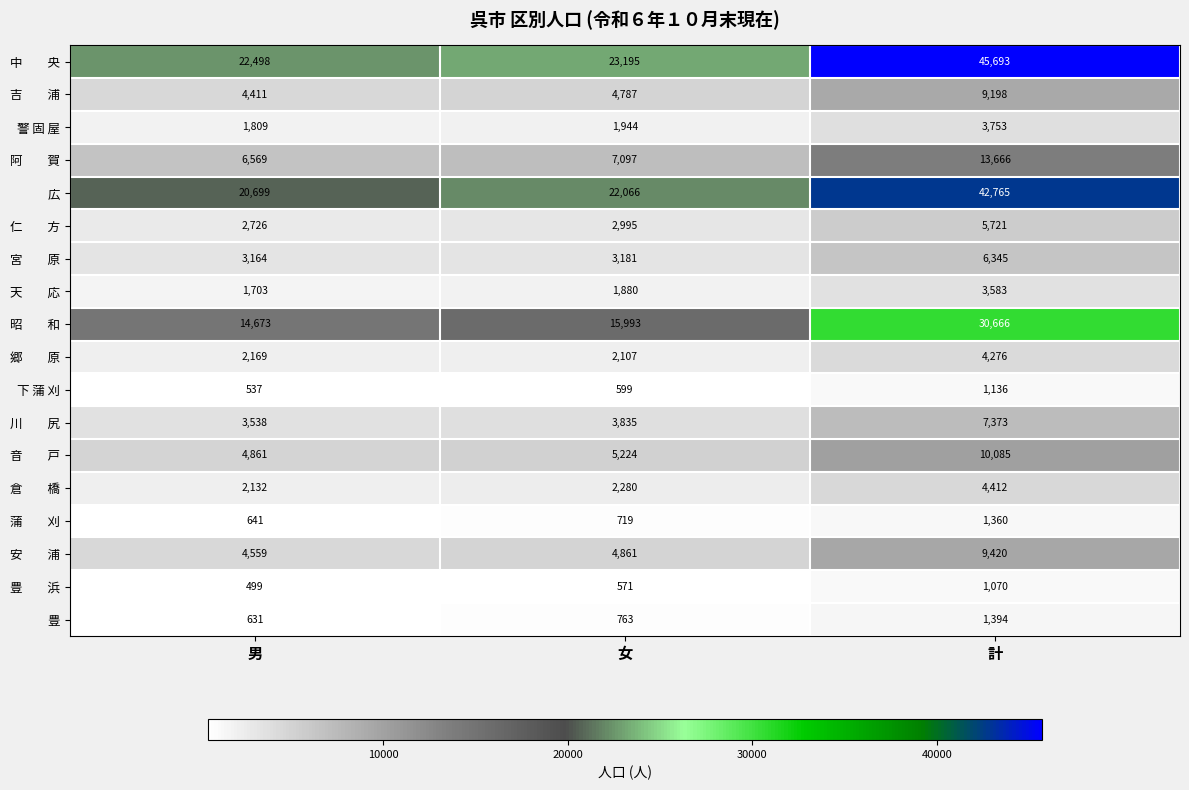

At how many categories does at least one series exceed 5601?

3